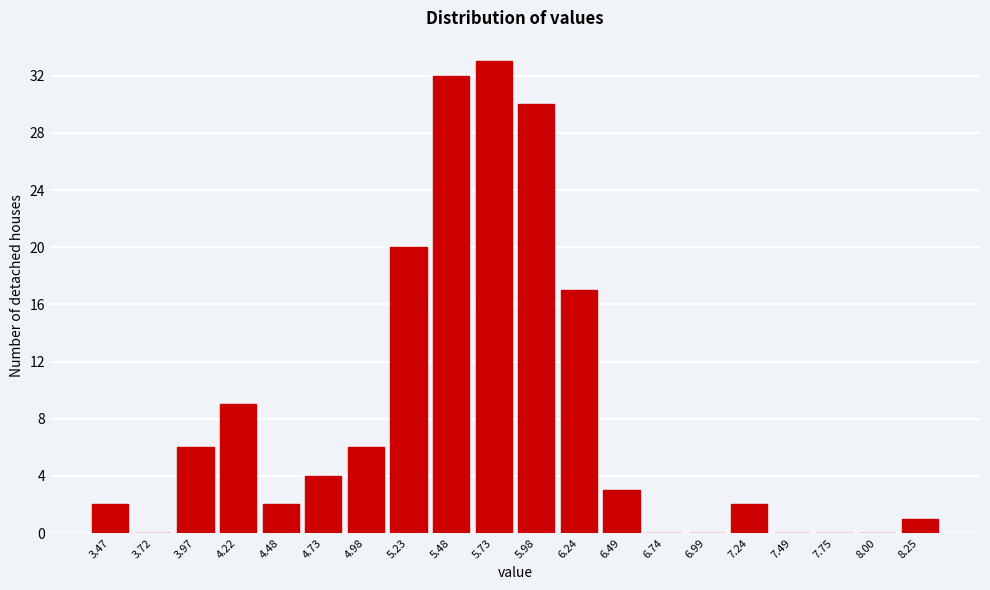

Reading left to right, list all the values displayed in this chart.

3.47=2	3.72=0	3.97=6	4.22=9	4.48=2	4.73=4	4.98=6	5.23=20	5.48=32	5.73=33	5.98=30	6.24=17	6.49=3	6.74=0	6.99=0	7.24=2	7.49=0	7.75=0	8.00=0	8.25=1